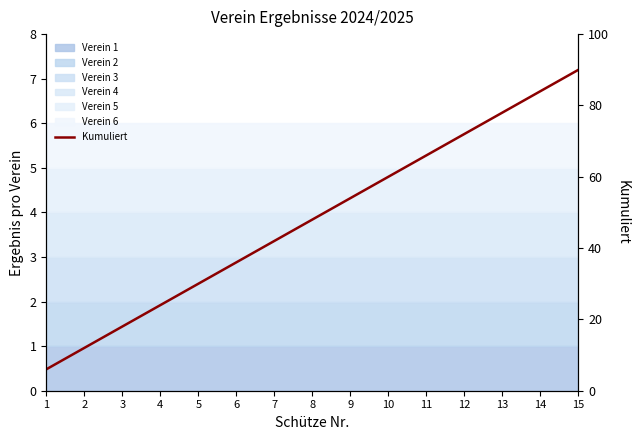

At which label does the data first exceed 48?

9